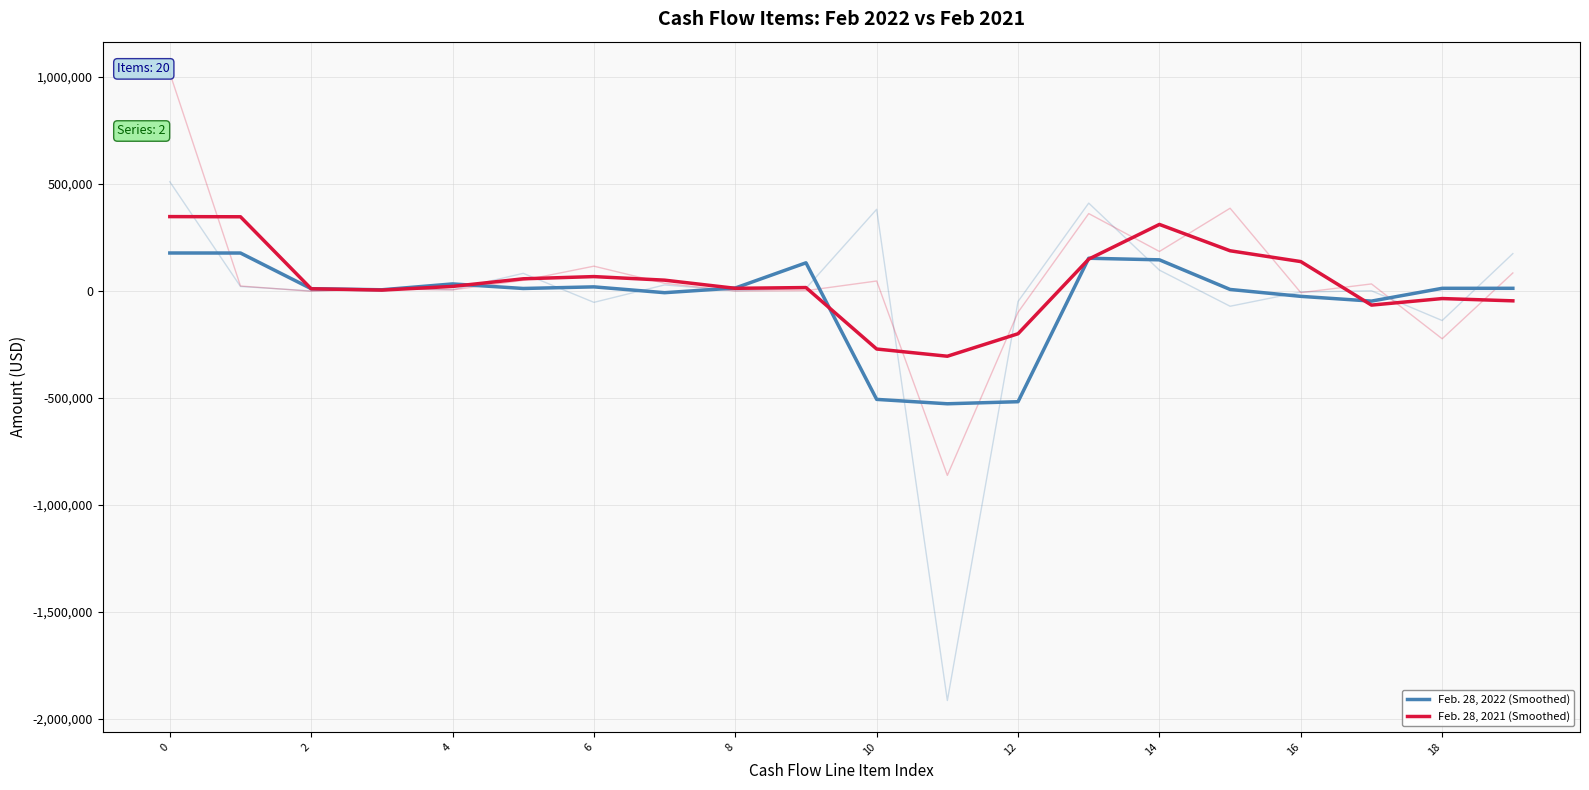

How many values in Feb. 28, 2021 (Smoothed) are above zero?

14